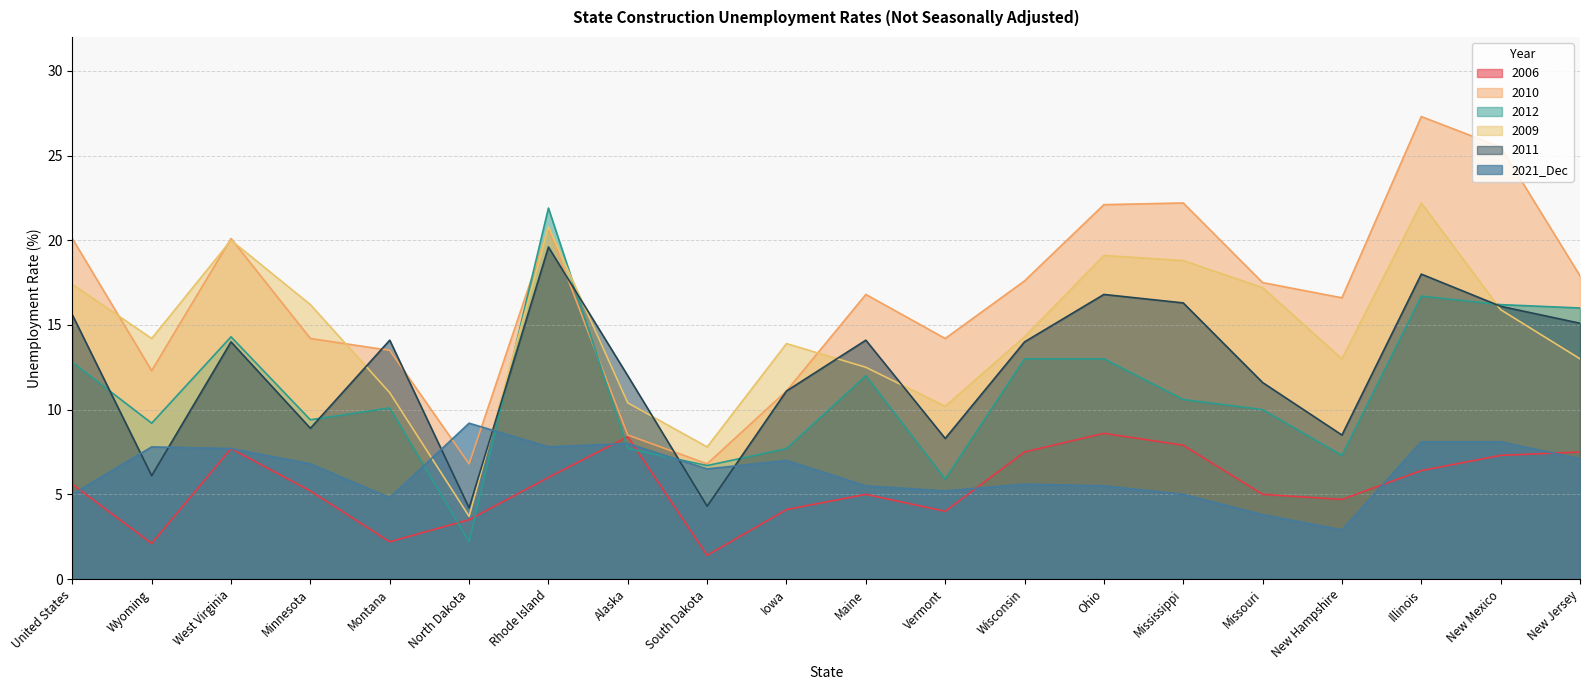

What is the label of the 12th point from the right?

South Dakota